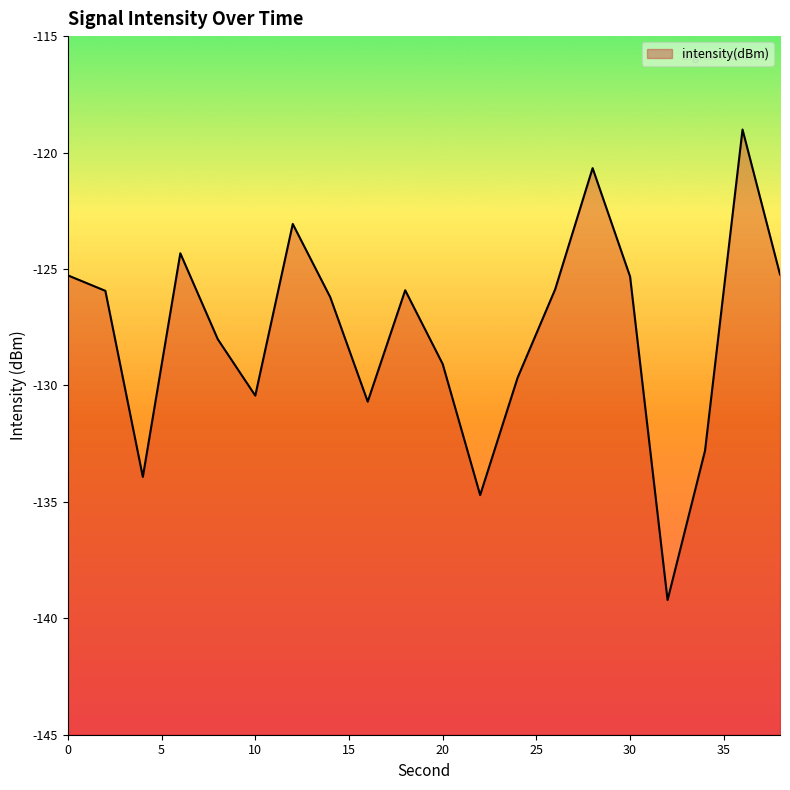

The value at 28 is -120.7. True or false?

True